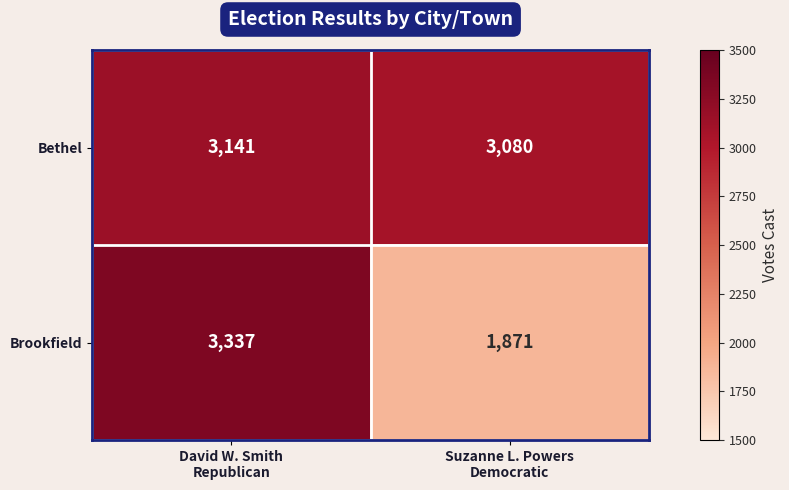

Reading left to right, list all the values displayed in this chart.

Bethel: 3141	3080
Brookfield: 3337	1871